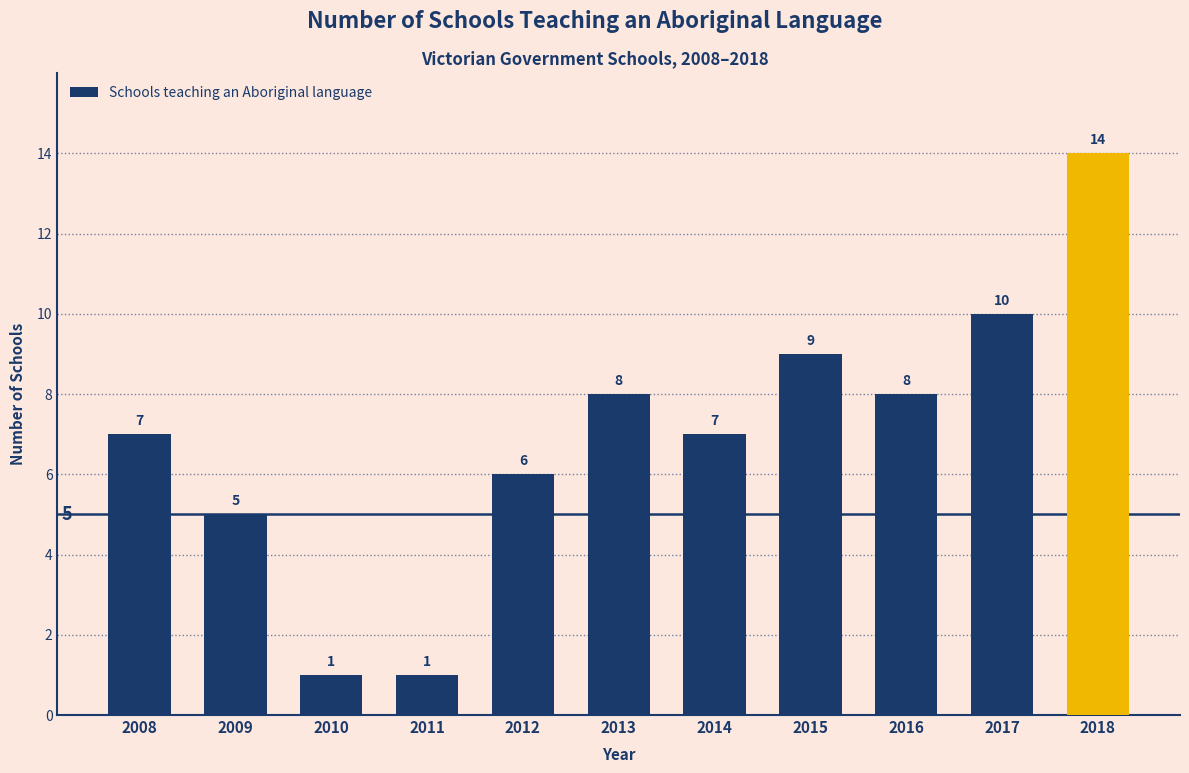

What is the value of the 5th bar from the left?

6